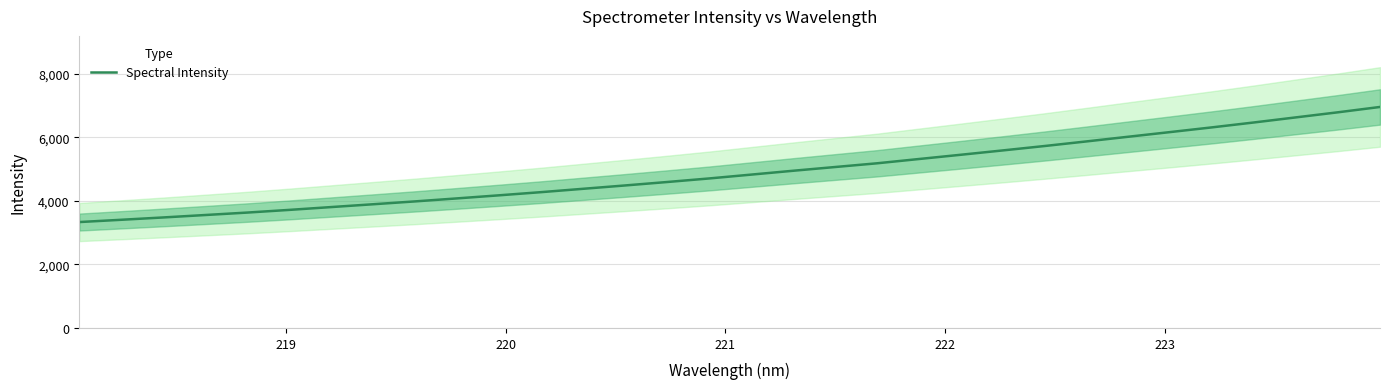

What is the sum of all values?

156810.4